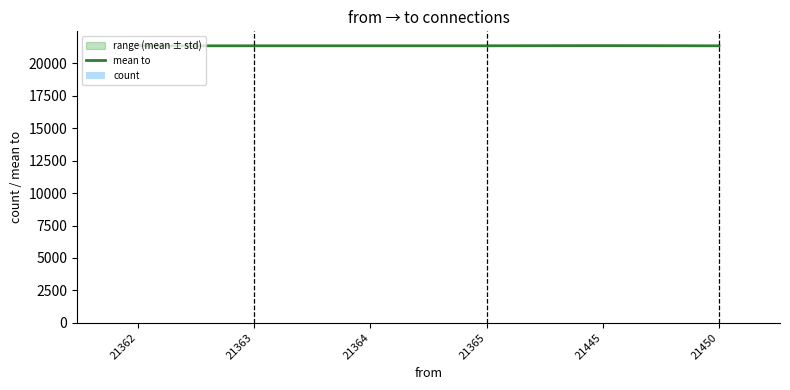

What is the maximum value for mean to?

21378.3